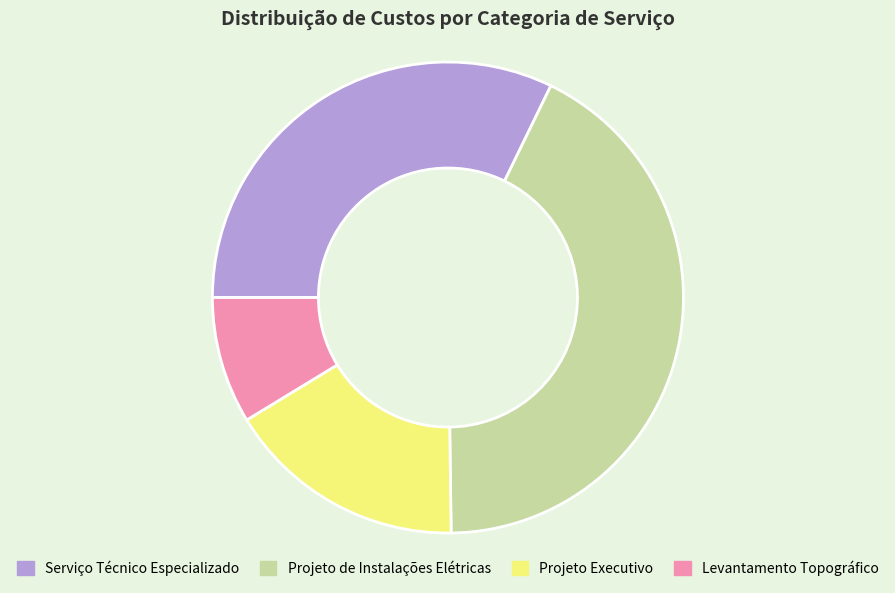

Is there a majority slice in this chart?

No